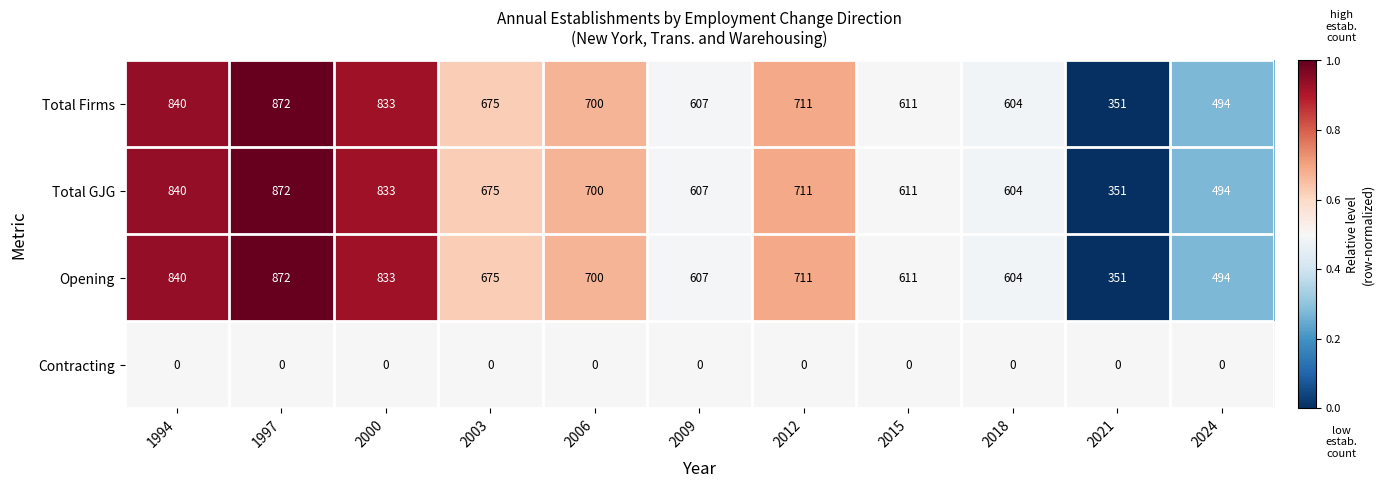

What is the greatest value displayed?

872